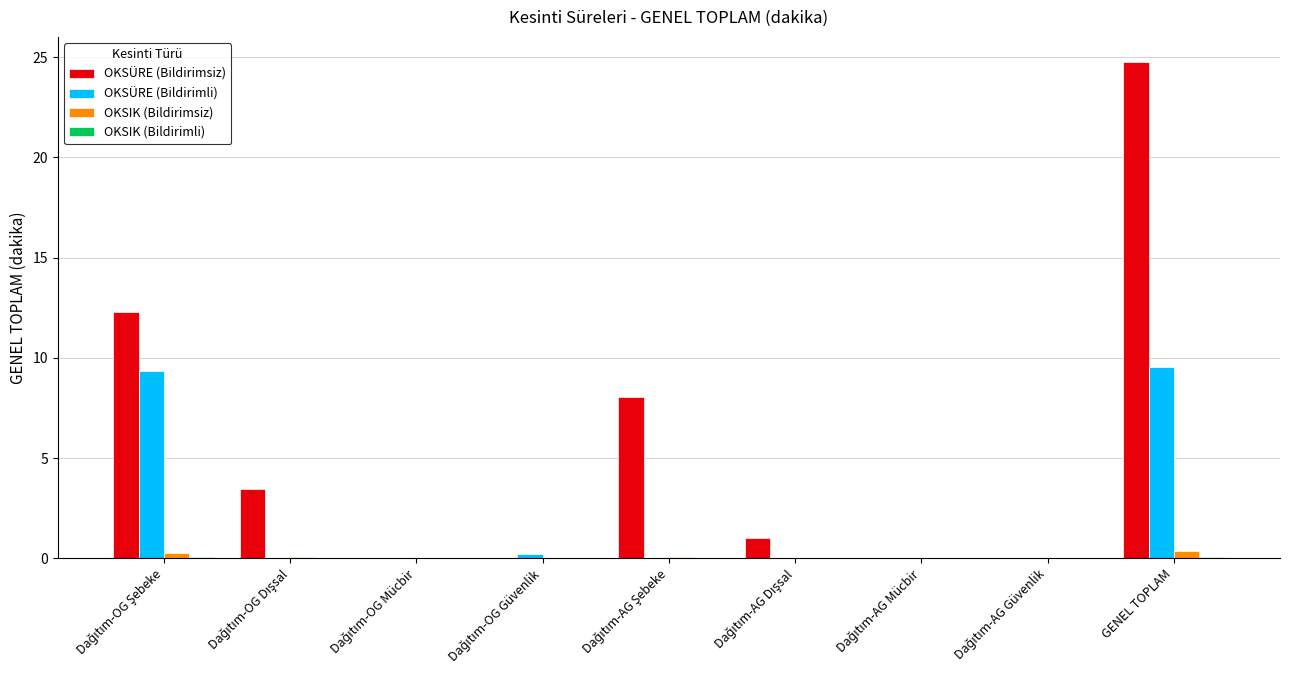

Which series has the widest spread of values?

OKSÜRE (Bildirimsiz)